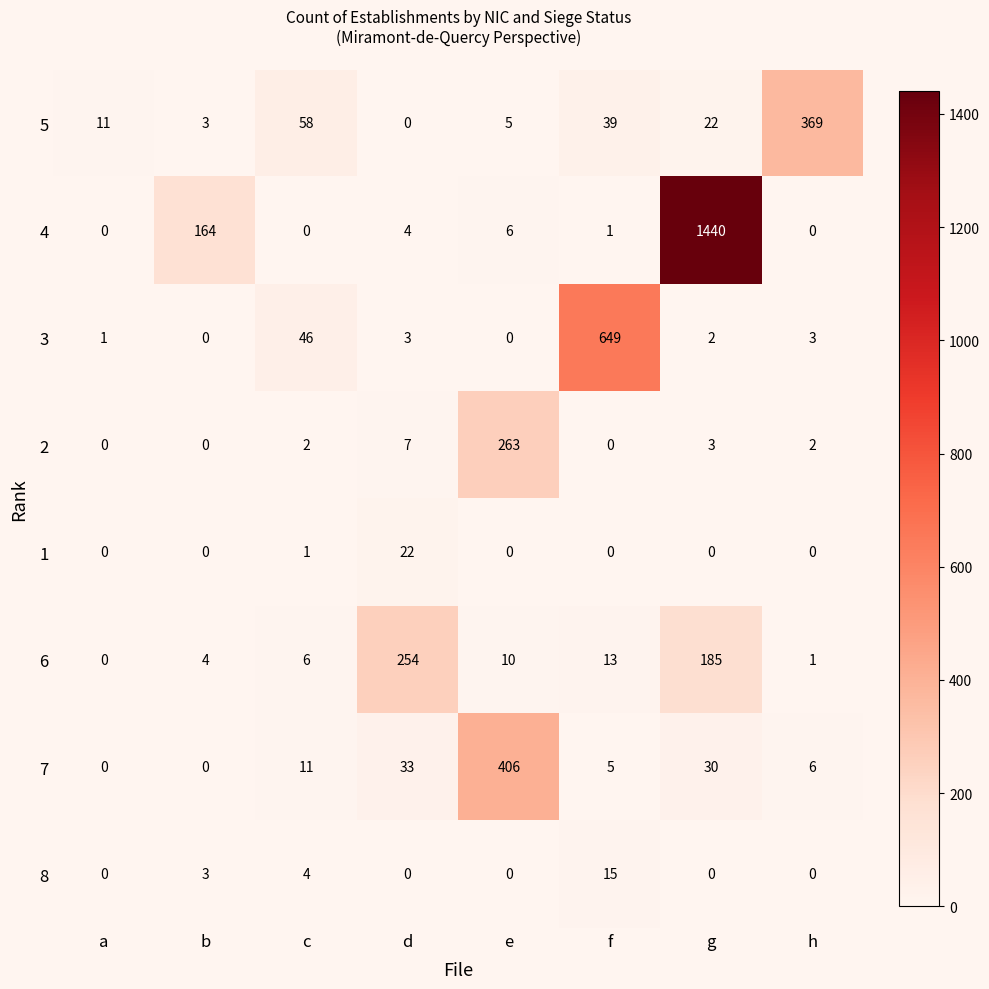

Which category has the highest value in the 8 series?

f